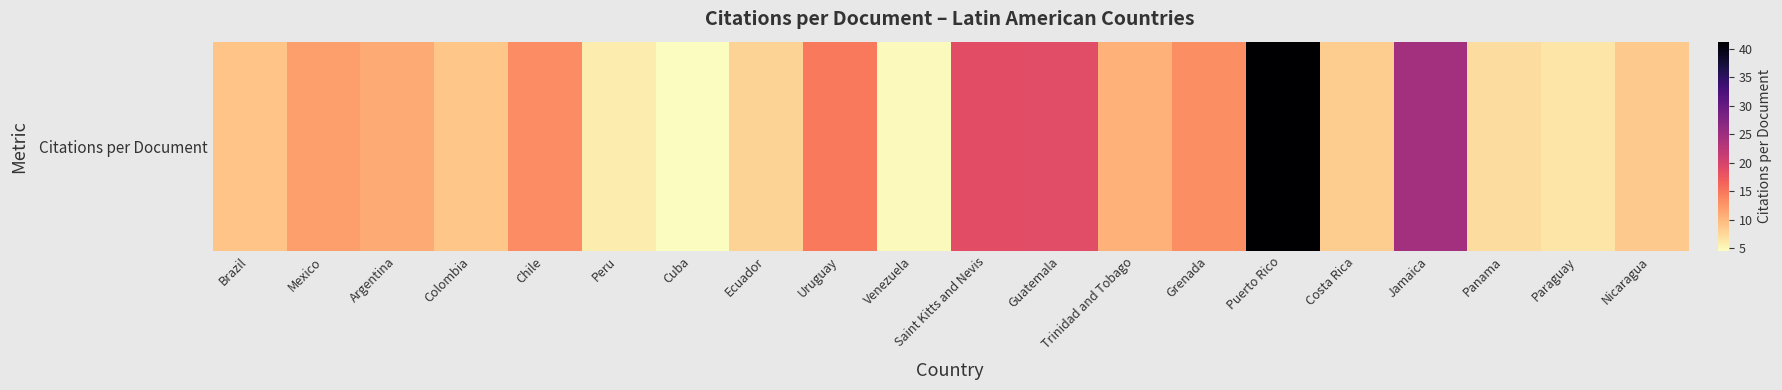

List the labels in order of value, smallest first.

Cuba, Venezuela, Peru, Paraguay, Panama, Ecuador, Costa Rica, Nicaragua, Colombia, Brazil, Trinidad and Tobago, Argentina, Mexico, Grenada, Chile, Uruguay, Saint Kitts and Nevis, Guatemala, Jamaica, Puerto Rico